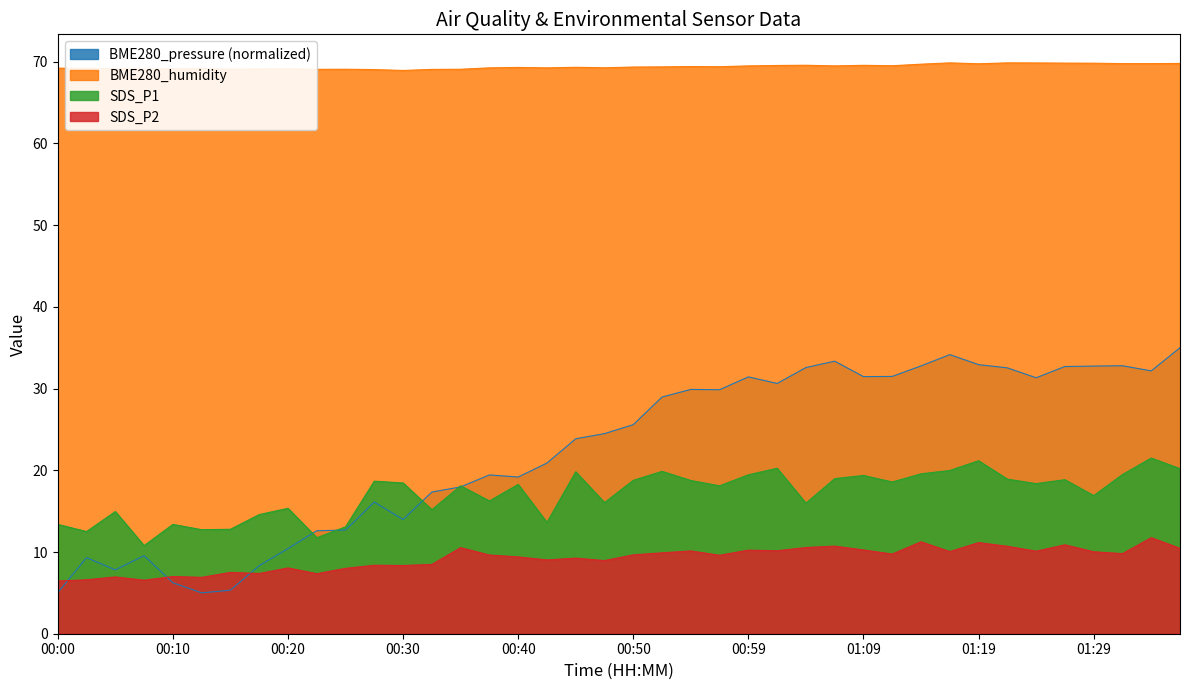

Which label corresponds to the smallest value in the chart?

00:13